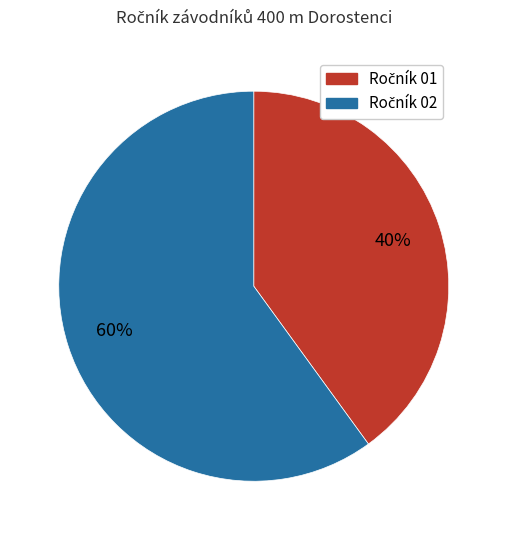

Does any single category account for the majority?

Yes